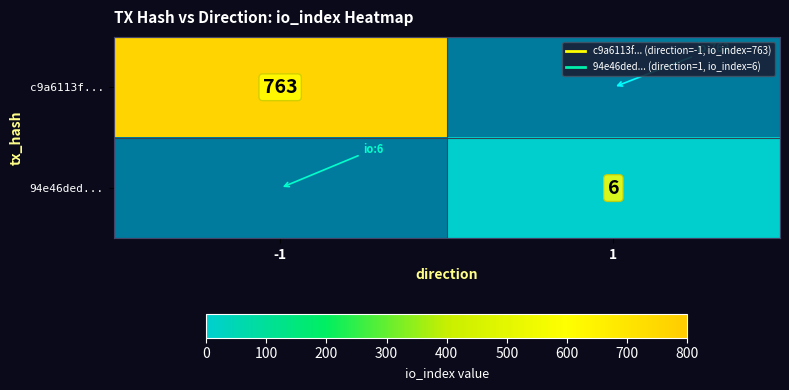

At 1, list the series in order from largest to smallest.

c9a6113f..., 94e46ded...